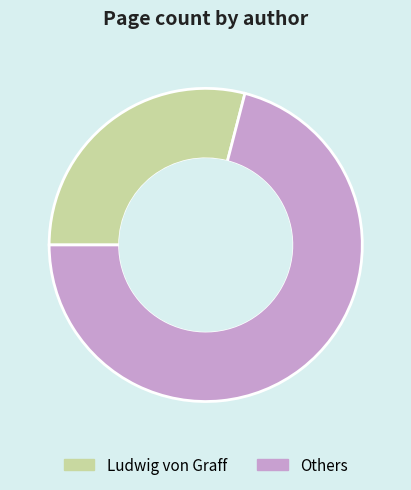

How many slices are in this pie chart?

2